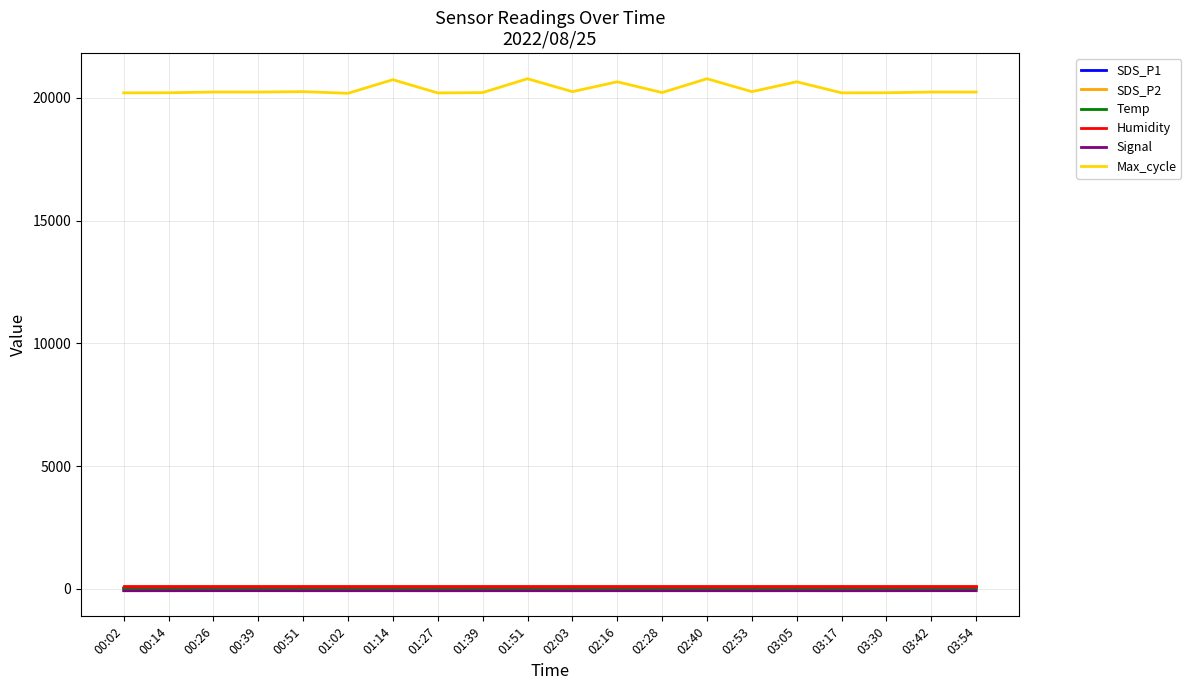

Which series has the widest spread of values?

Max_cycle